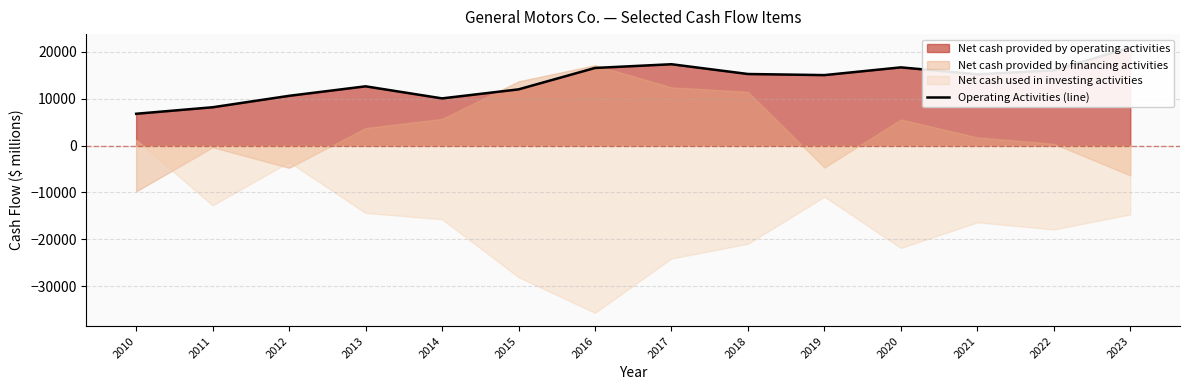

Where does the data first go above 15188?

2016